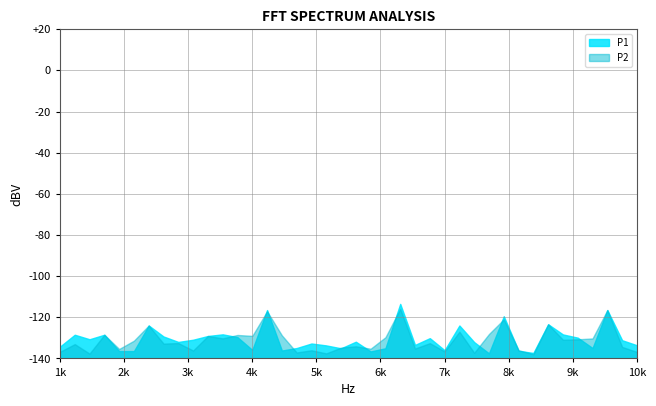

What is the total value across all series at 1k?

-271.0